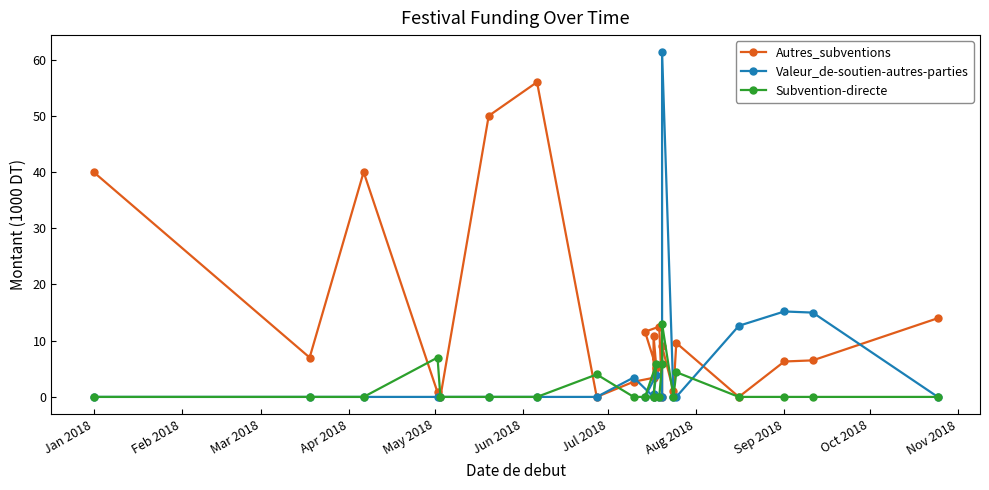

How many lines are shown in the chart?

3